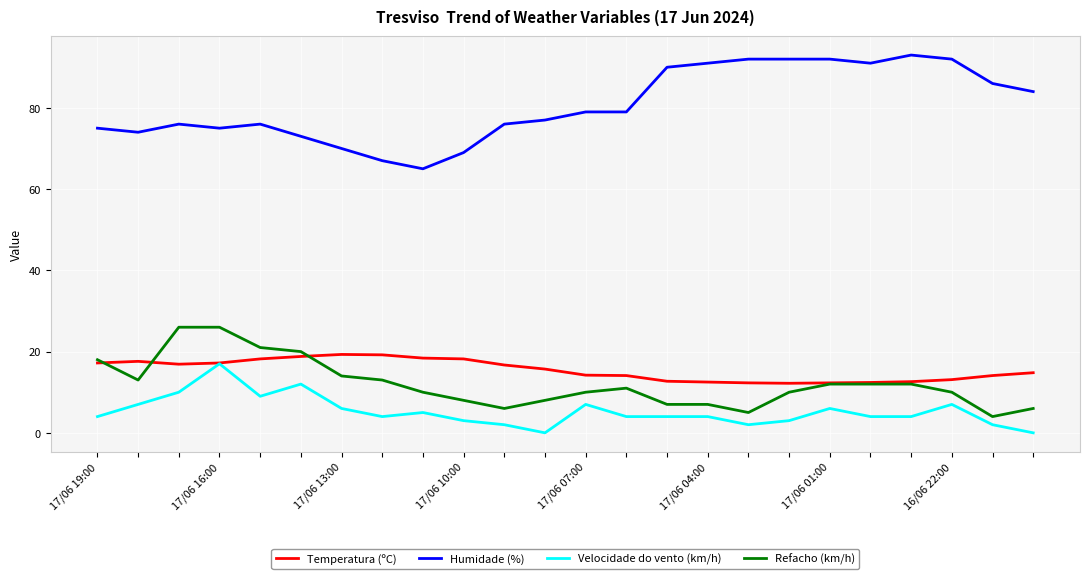

At how many categories does at least one series exceed 6?

24